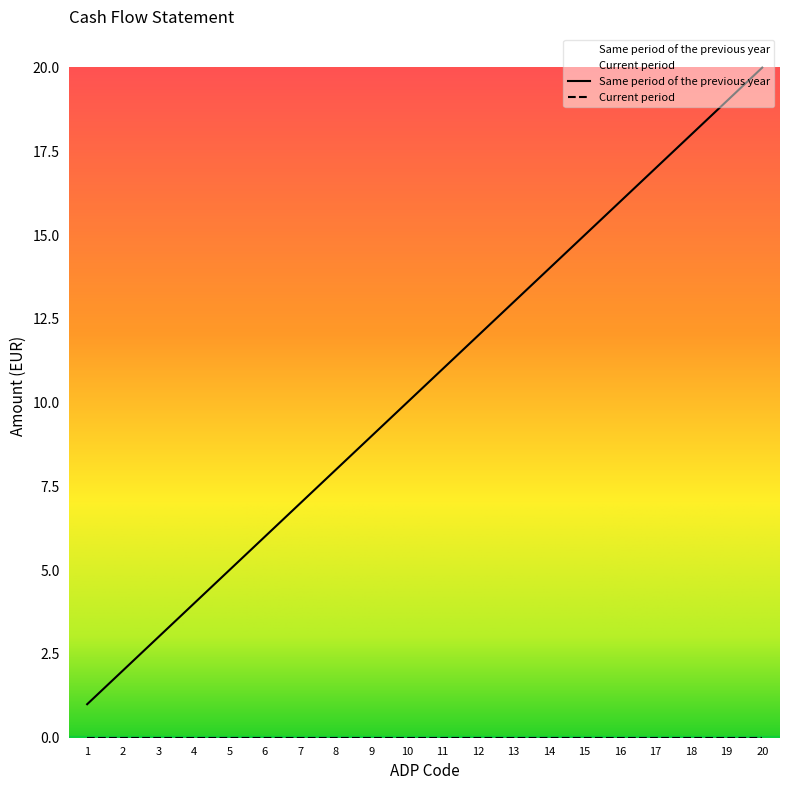

Between 20 and 7, which is larger?

20